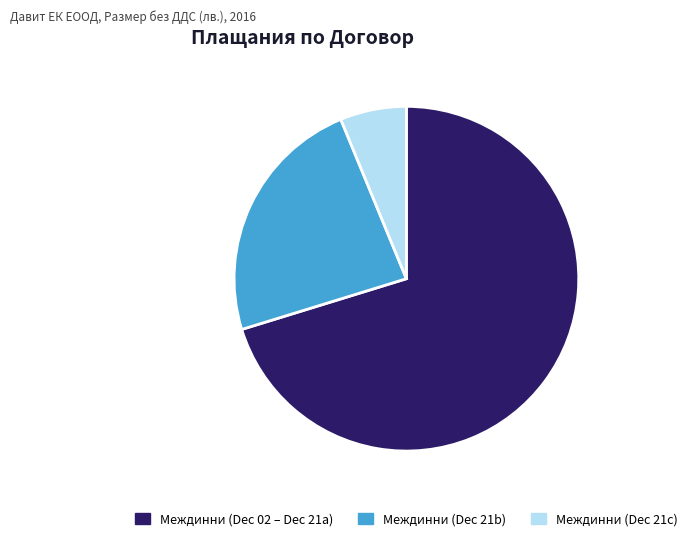

The Междинни (Dec 21c) slice represents 20% of the pie. True or false?

False